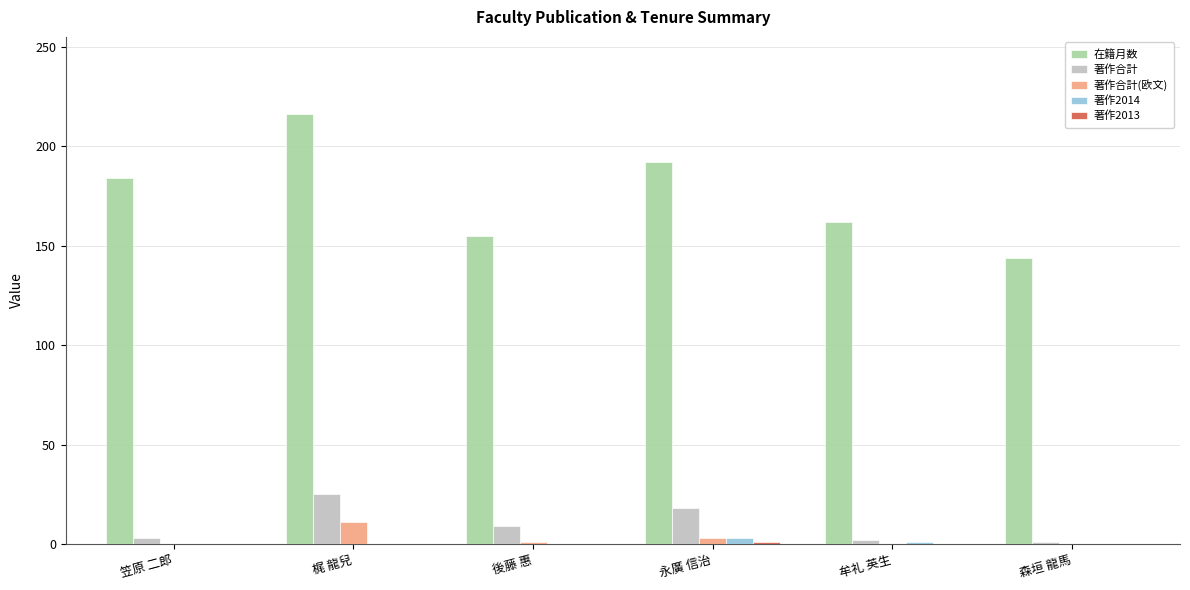

Which series changed the most between 永廣 信治 and 牟礼 英生?

在籍月数